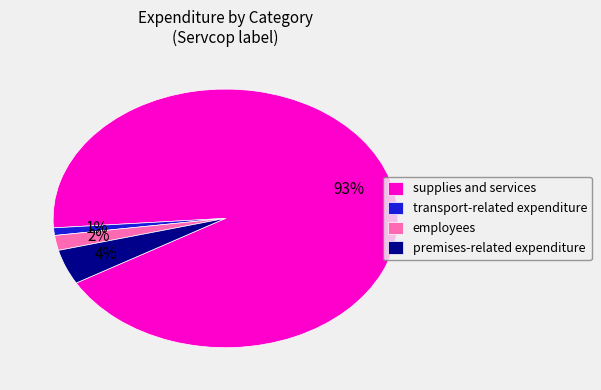

To the nearest percent, what percentage of the pie is employees?

2%